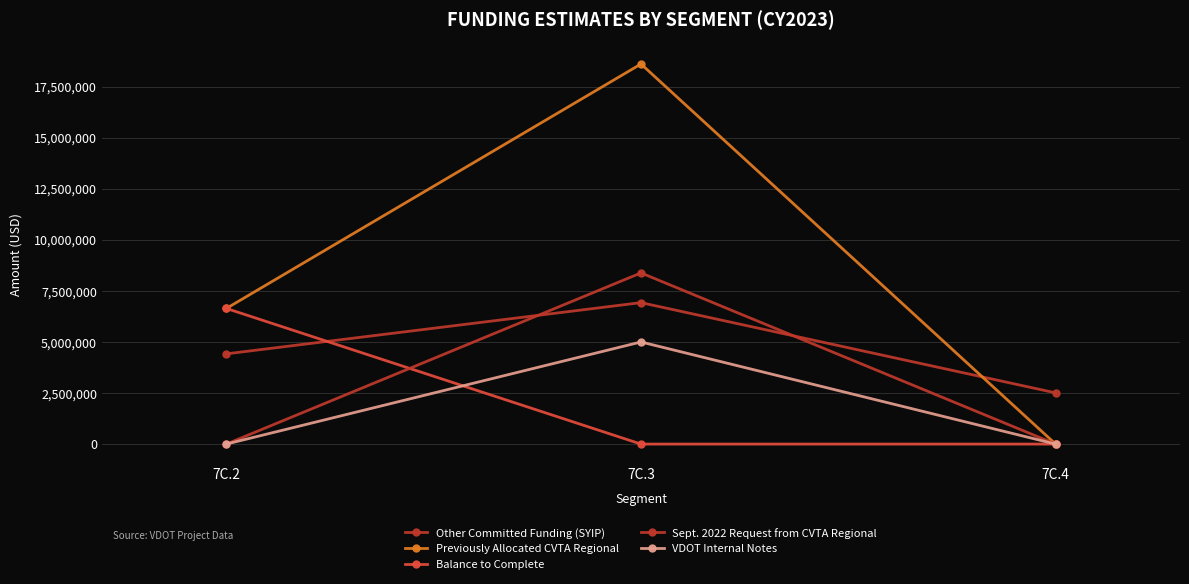

How many series are shown in this chart?

5